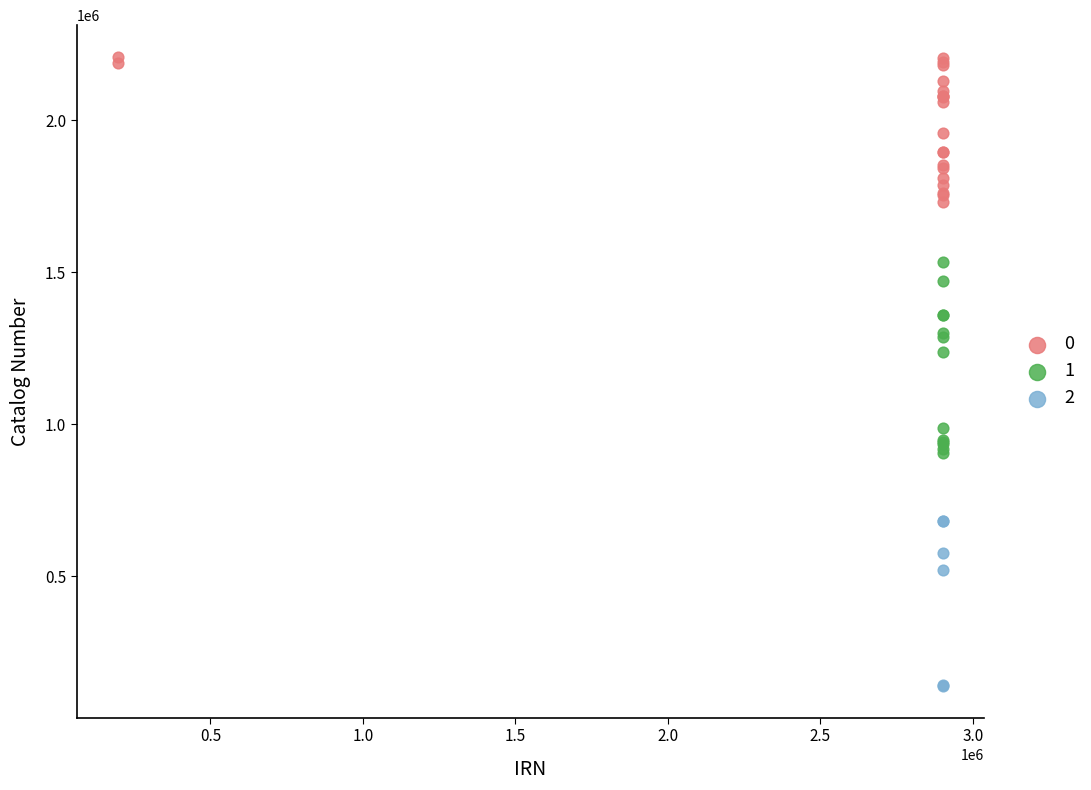

What are all the series names shown in the legend?

0, 1, 2